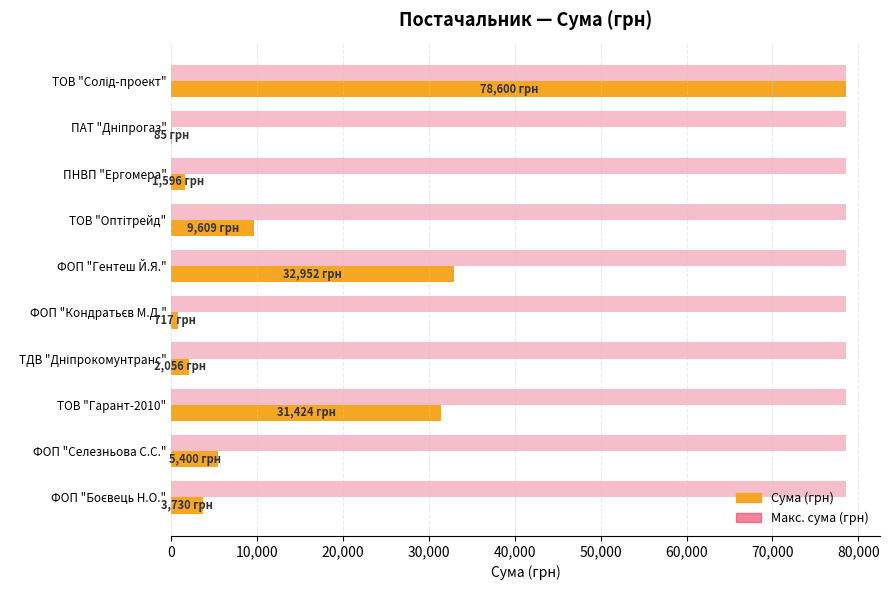

What is the sum of all Макс. сума (грн) values?

786000.0